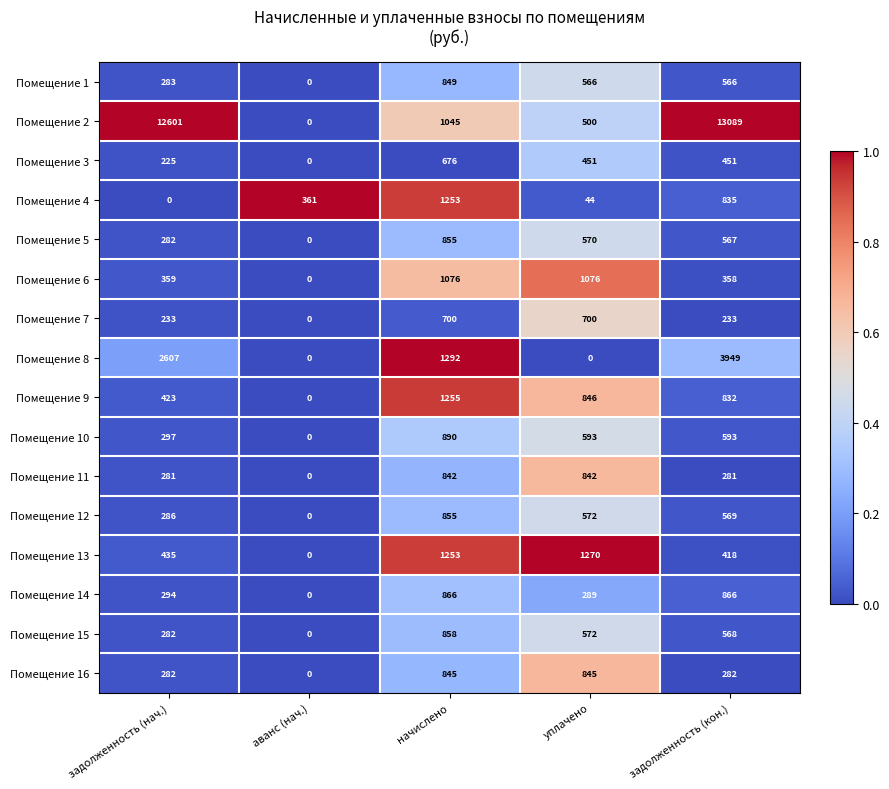

What is the maximum value shown in the chart?

13089